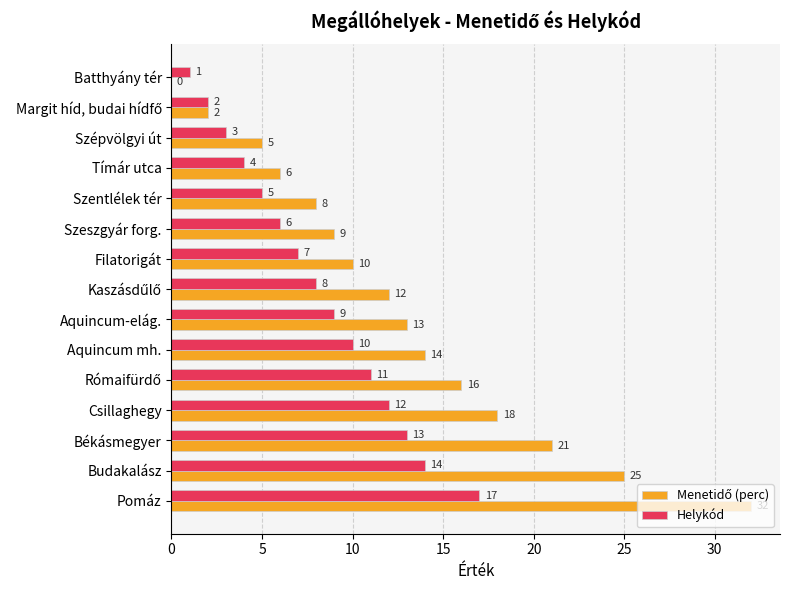

At which category is the sum across all series the highest?

Pomáz